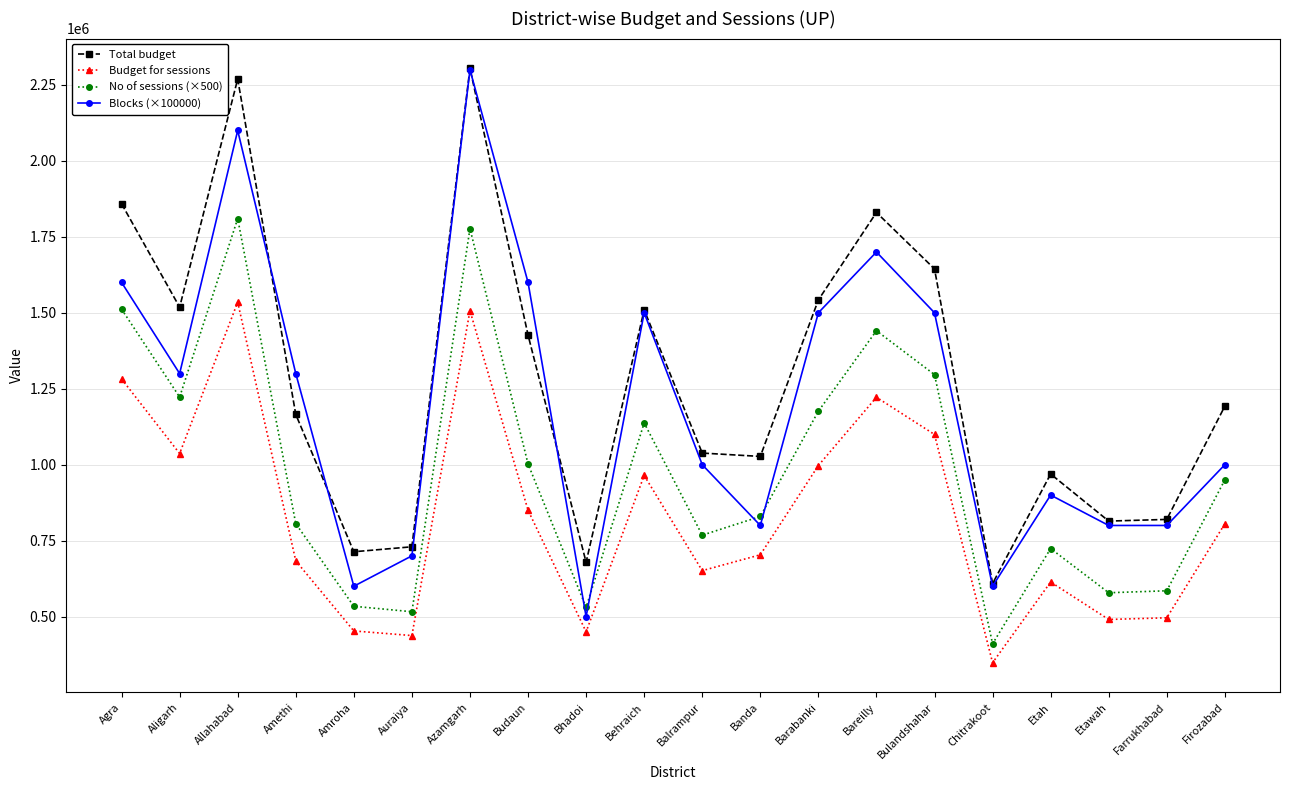

How many data points does each series have?

20